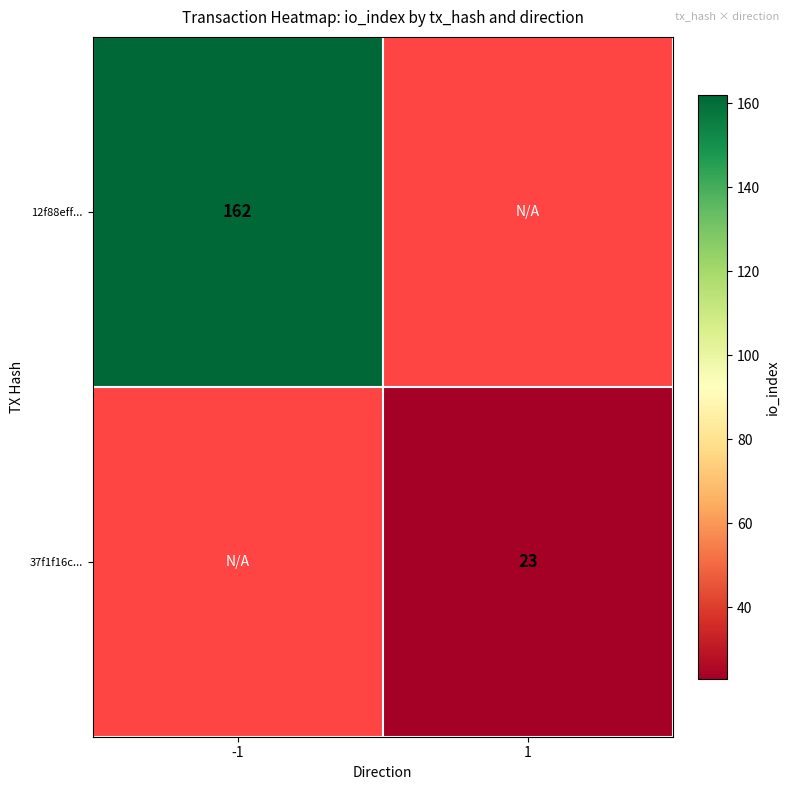

Is it true that 12f88eff... equals 162 at -1?

True